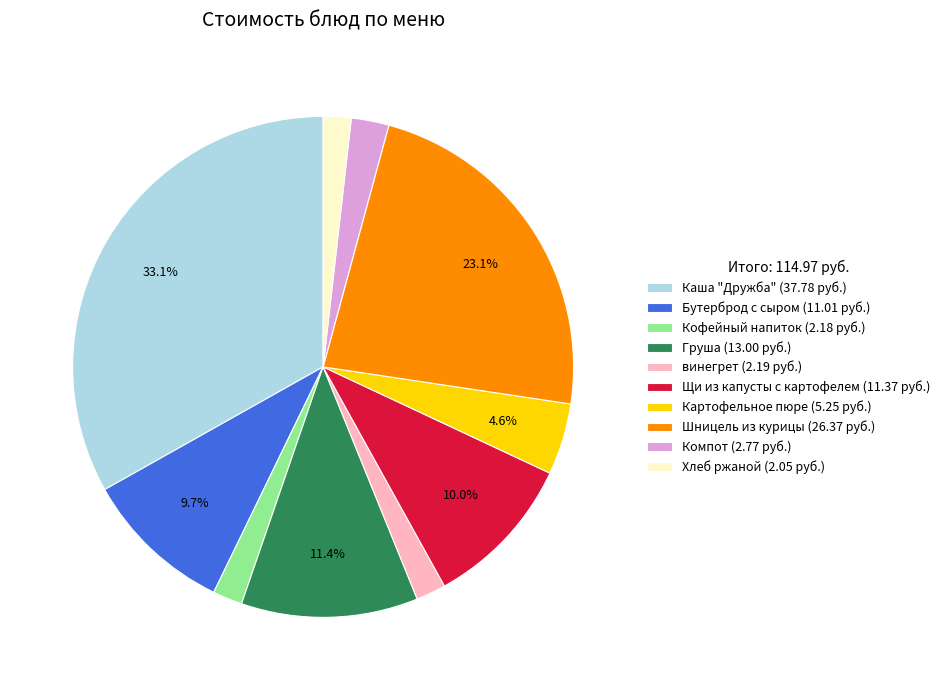

Does винегрет represent more than half of the total?

No